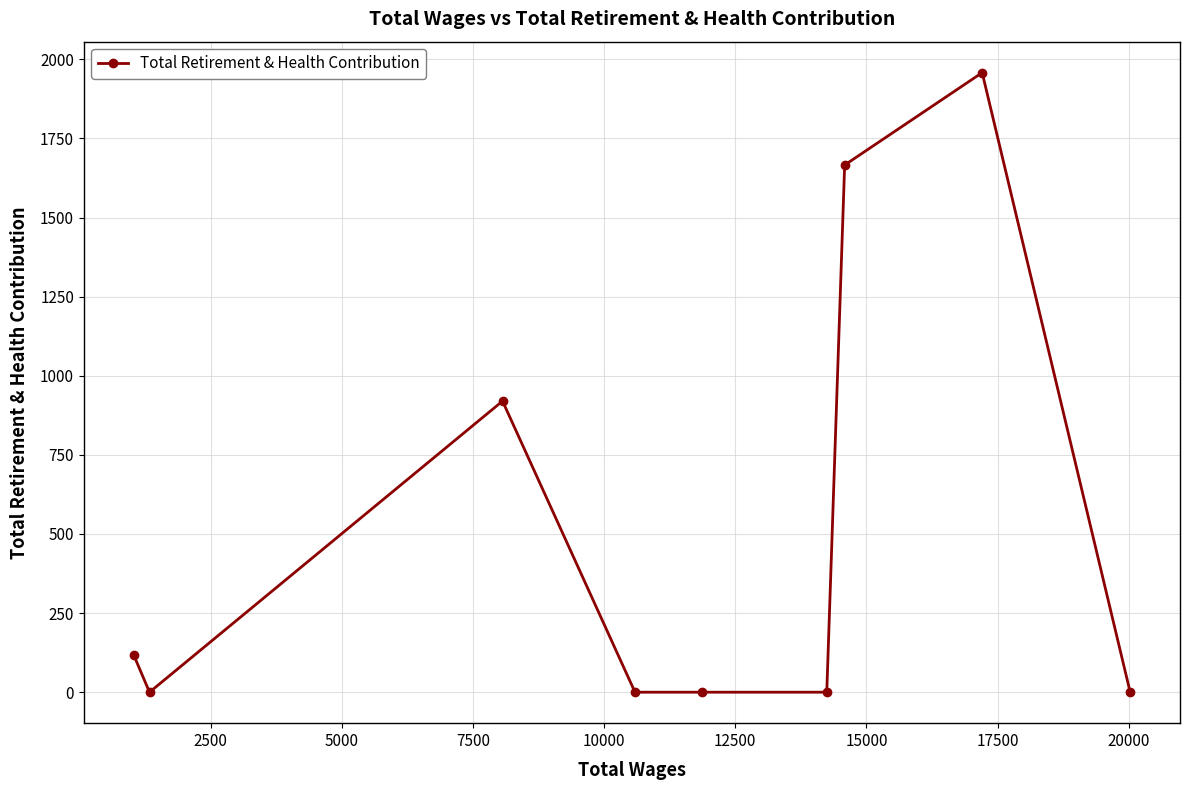

What is the sum of all values?

4662